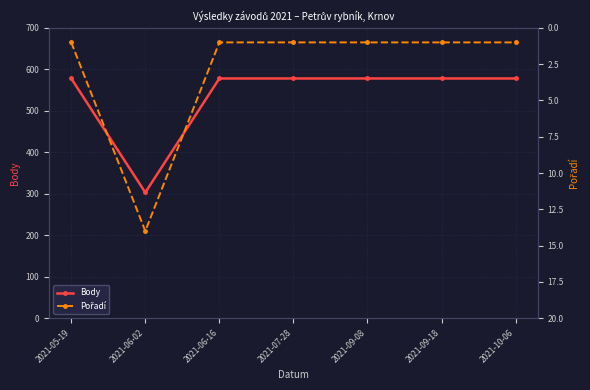

True or false: Pořadí and Body intersect in this chart.

False